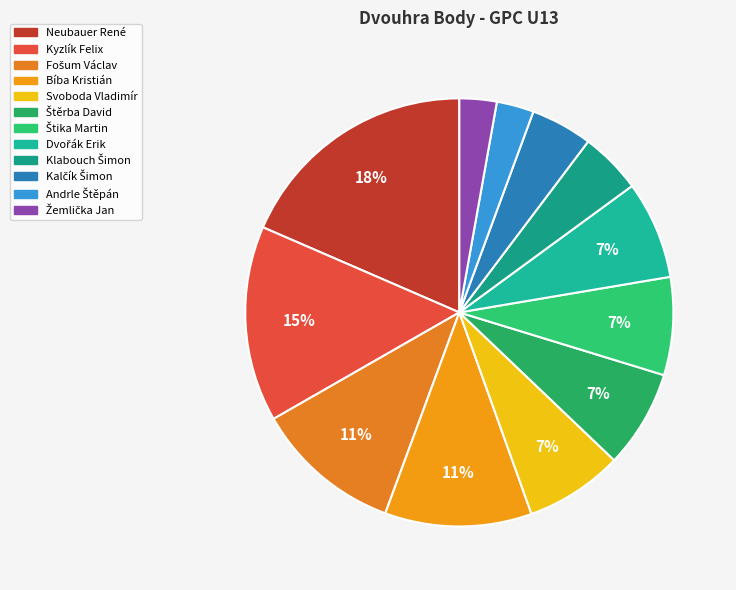

Rank the categories by value from lowest to highest.

Andrle Štěpán, Žemlička Jan, Klabouch Šimon, Kalčík Šimon, Svoboda Vladimír, Štěrba David, Štika Martin, Dvořák Erik, Fošum Václav, Bíba Kristián, Kyzlík Felix, Neubauer René